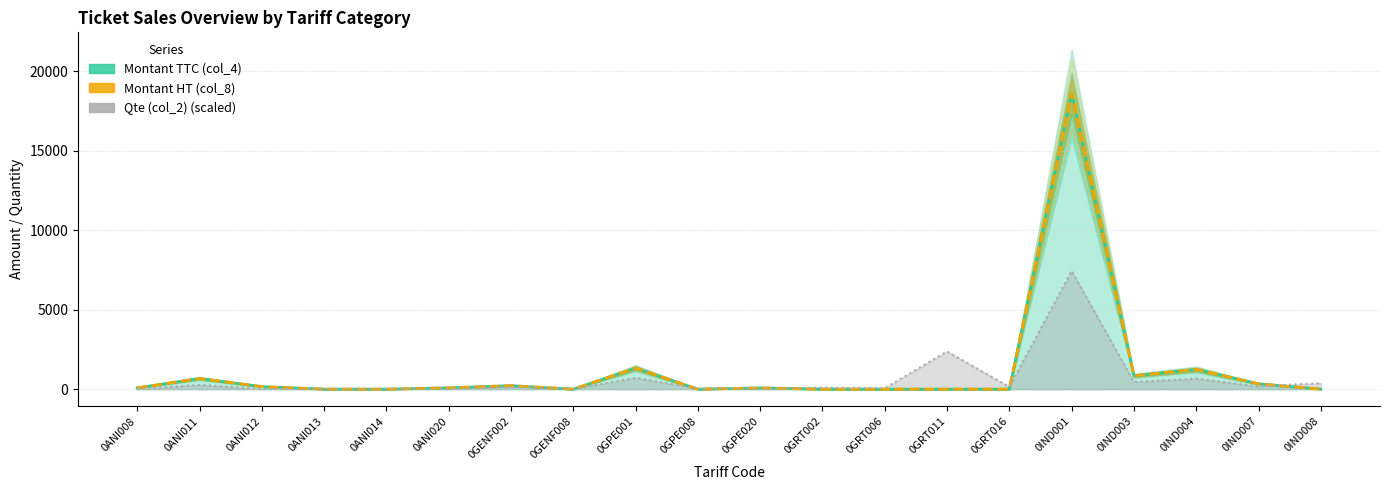

Which series has the widest spread of values?

Montant TTC (col_4)